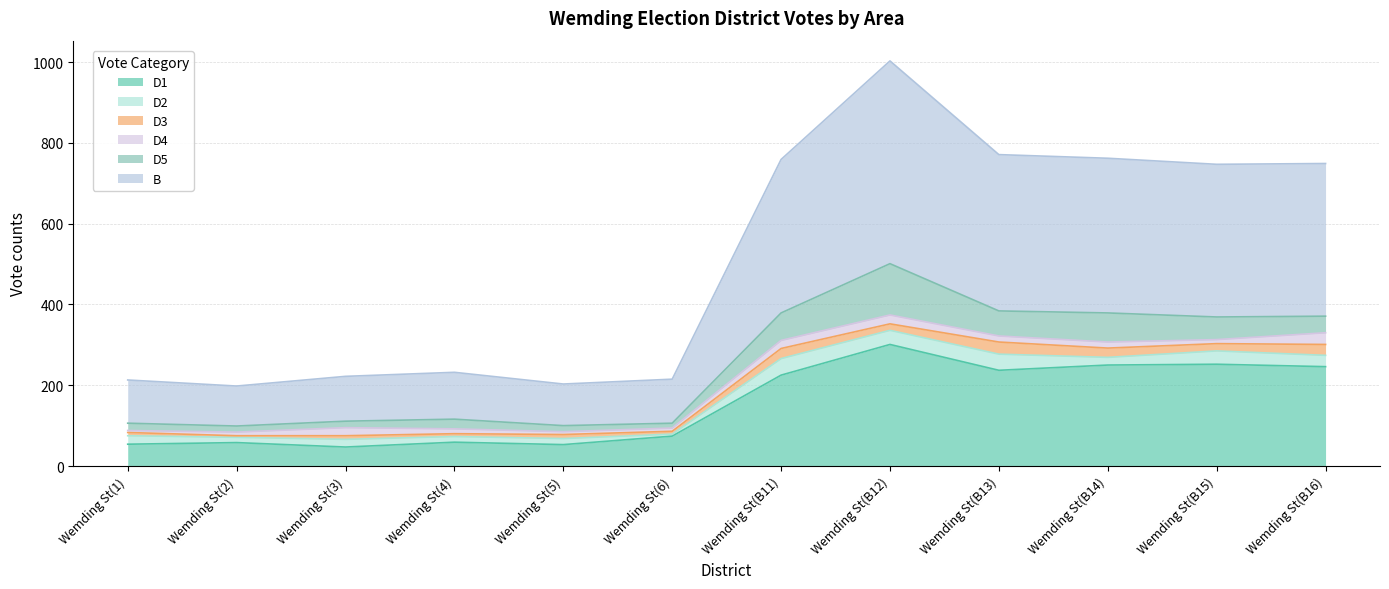

True or false: D3 and D5 cross at least once.

False